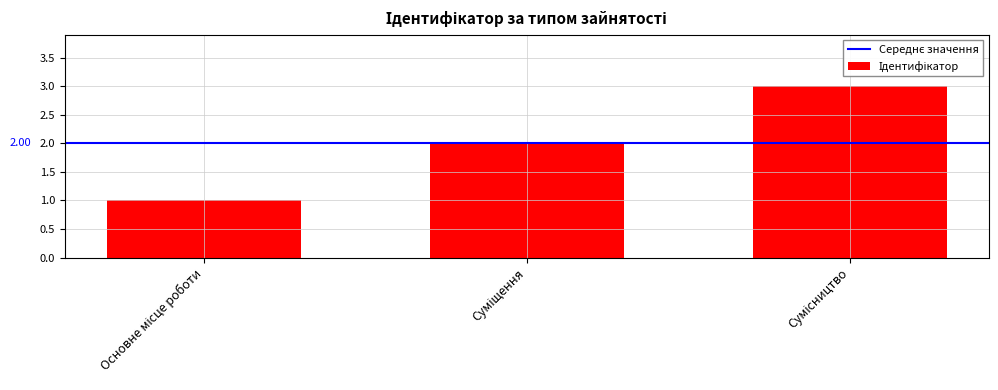

What is the greatest value displayed?

3